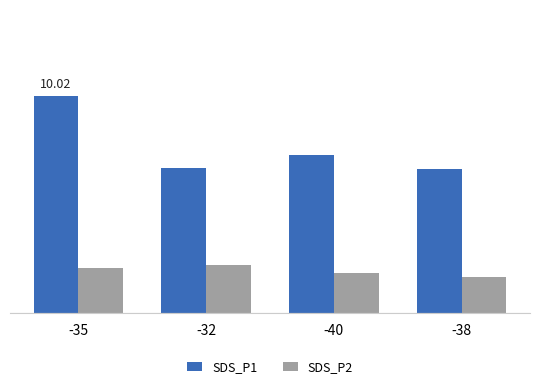

What are all the series names shown in the legend?

SDS_P1, SDS_P2